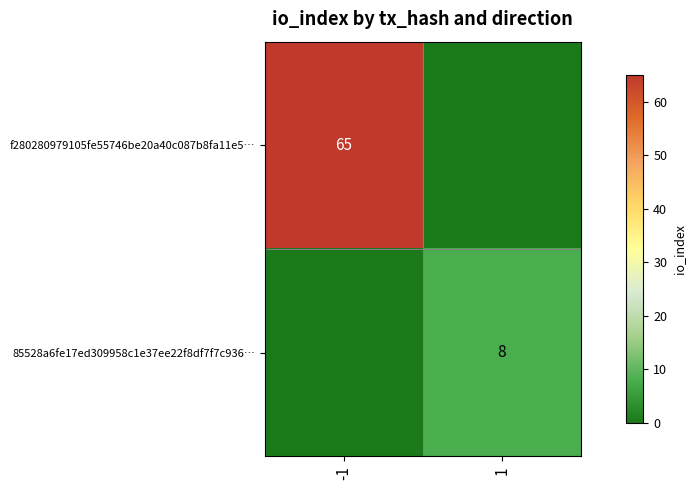

True or false: f280280979105fe55746be20a40c087b8fa11e5… has a value of 105 at -1.

False